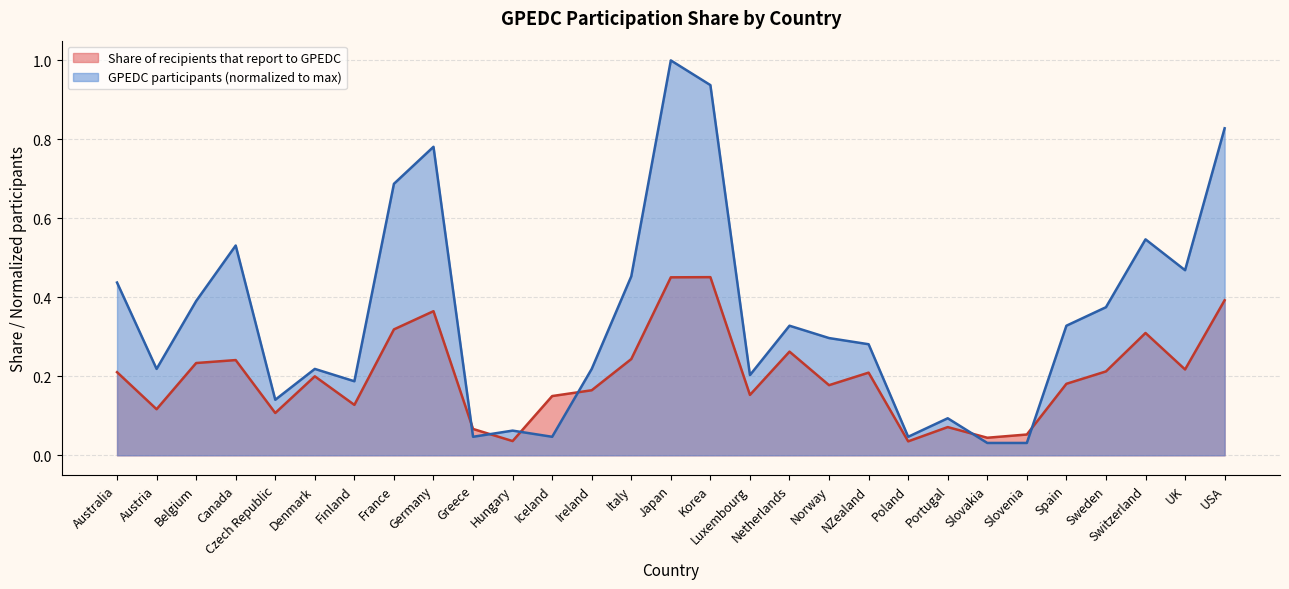

Between which two adjacent categories do Share of recipients that report to GPEDC and GPEDC participants (normalized) first intersect?

Germany and Greece